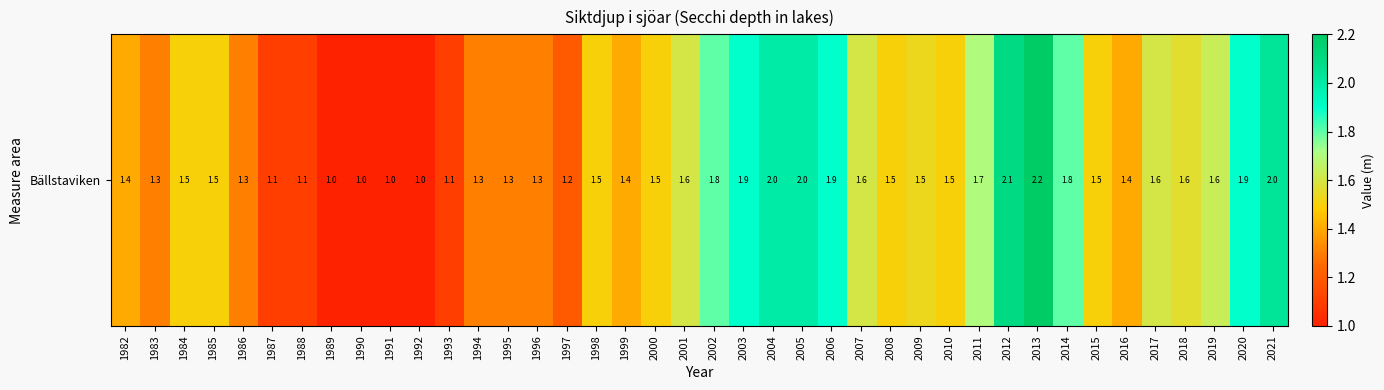

The chart shows a value of 2.2 at 1998. True or false?

False